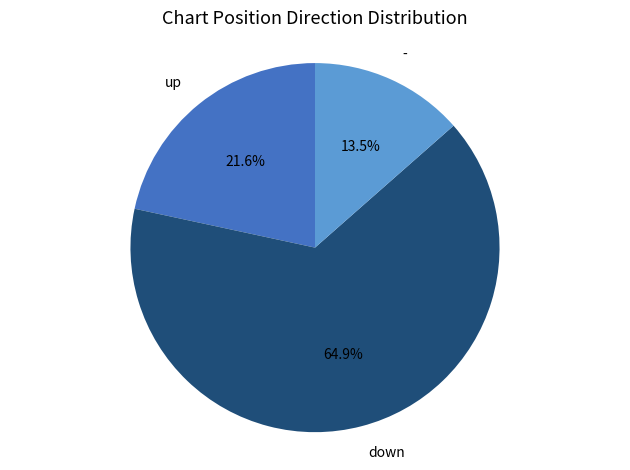

What is the smallest slice in the pie chart?

-